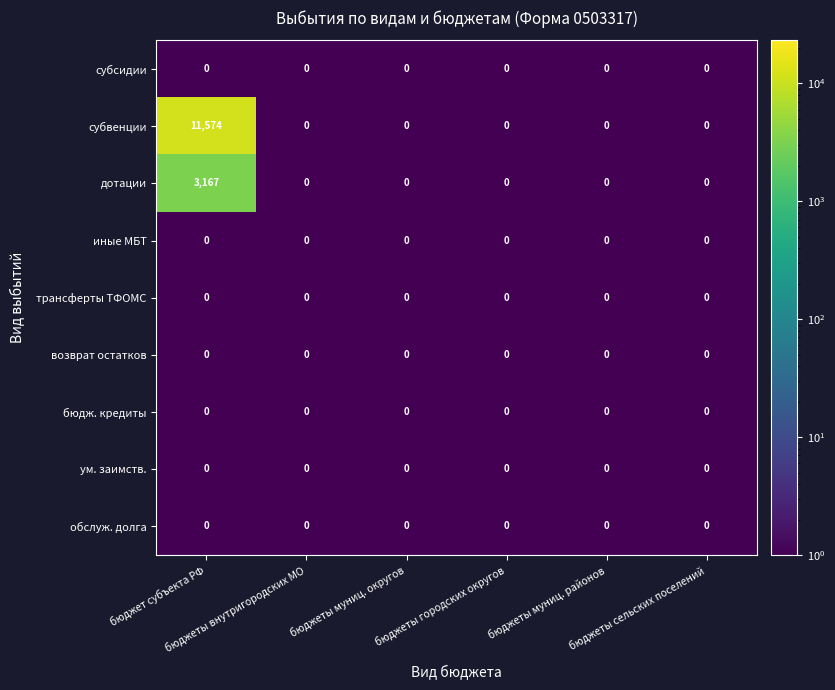

Which series has the widest spread of values?

субвенции